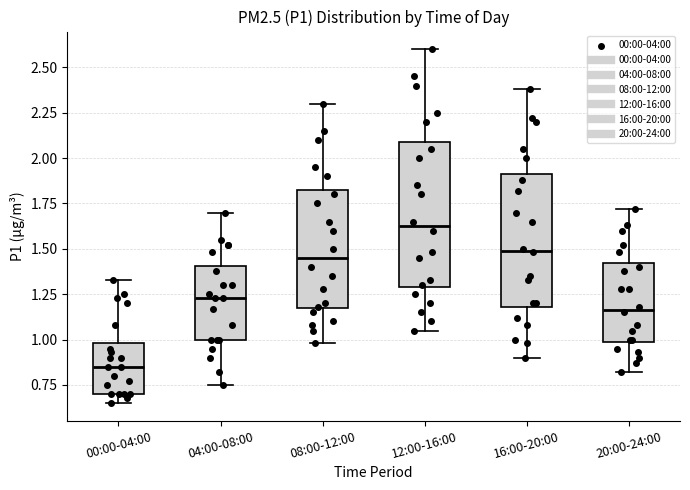

Comparing the boxes themselves (not the whiskers), which one is the tallest?

12:00-16:00